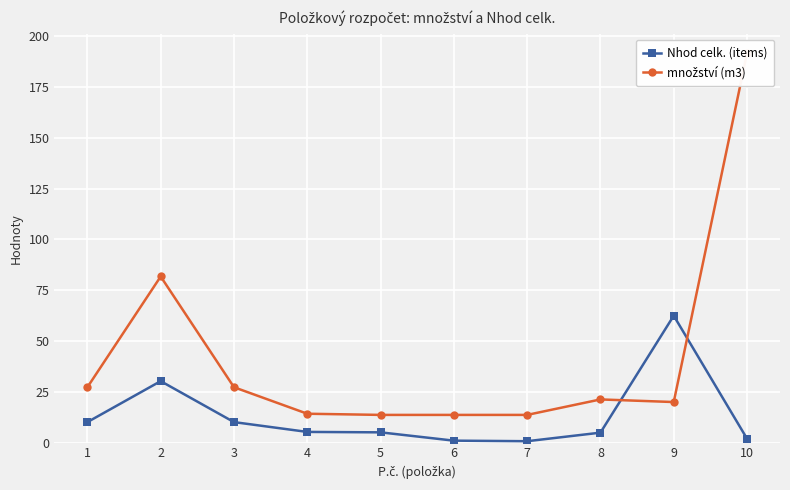

Is the value of Nhod celk. (items) at 2 greater than the value of množství (m3) at 7?

Yes